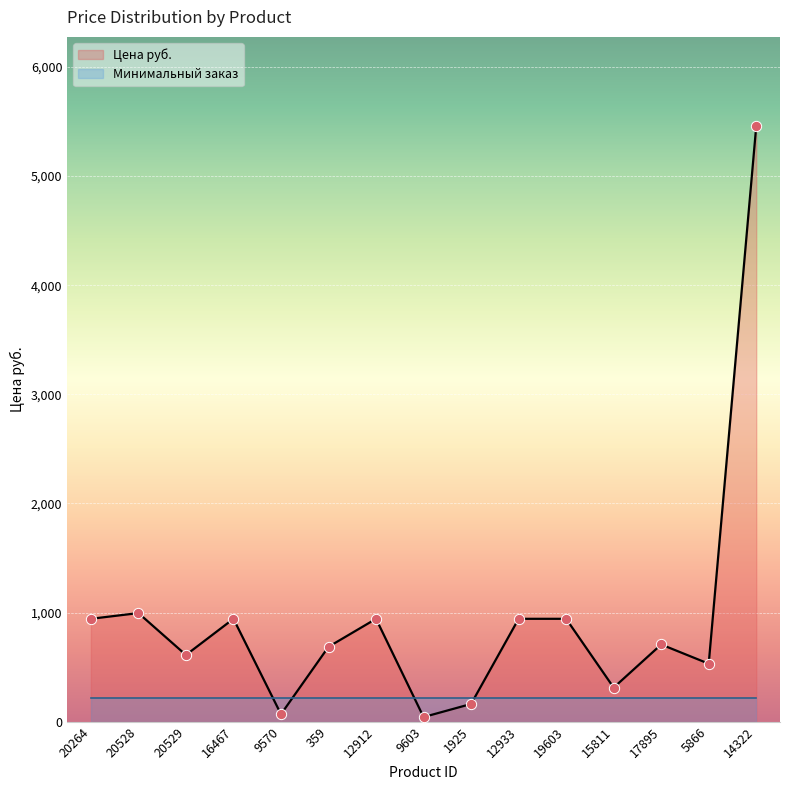

Approximately how many times larger is the value at 5866 compared to 1925?

3.3